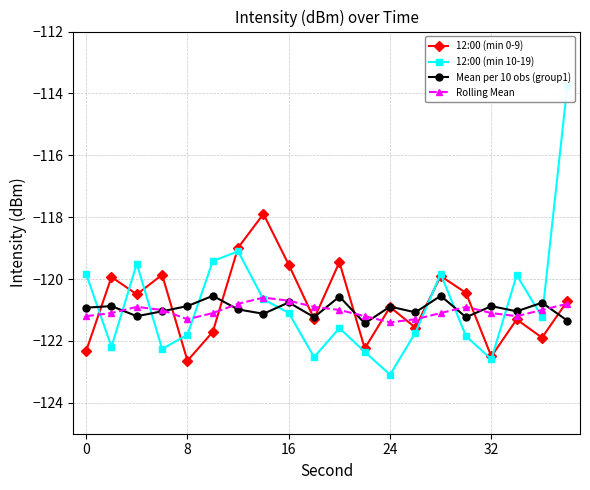

What is the average value of the Mean per 10 obs (group1) series?

-121.0